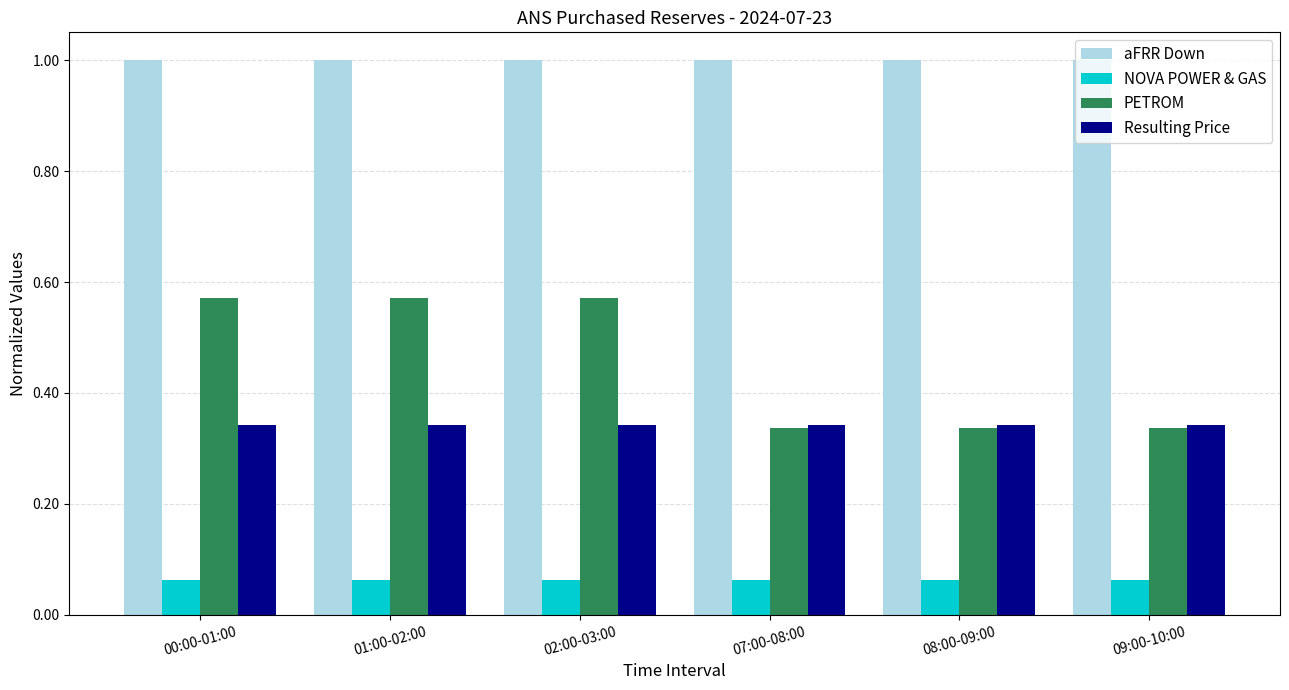

What is the average value of the aFRR Down series?

1.0